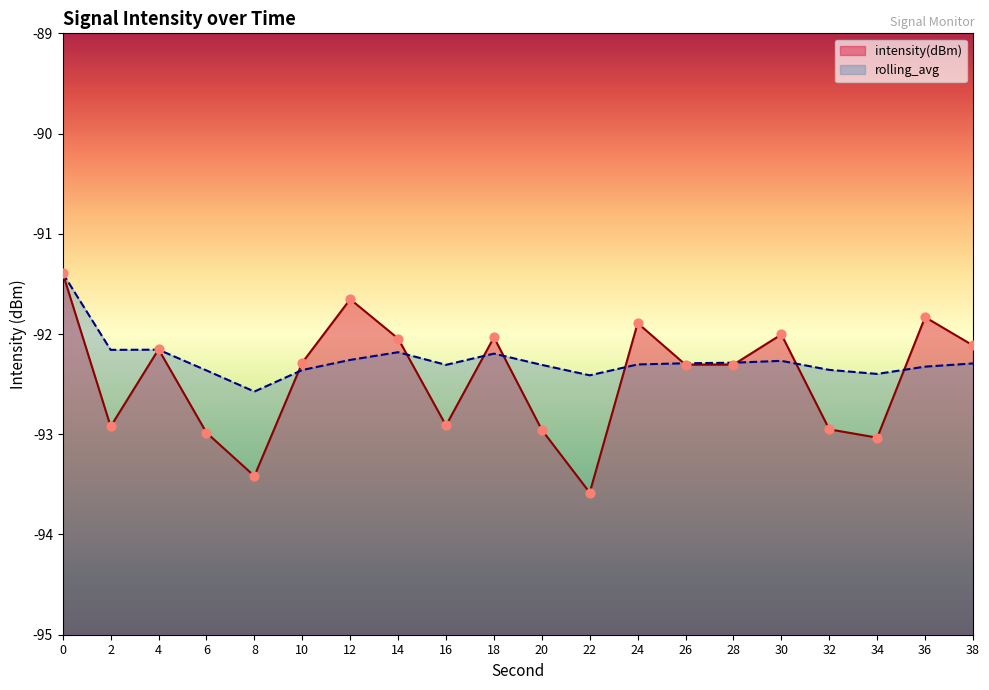

What are all the series names shown in the legend?

intensity(dBm), rolling_avg